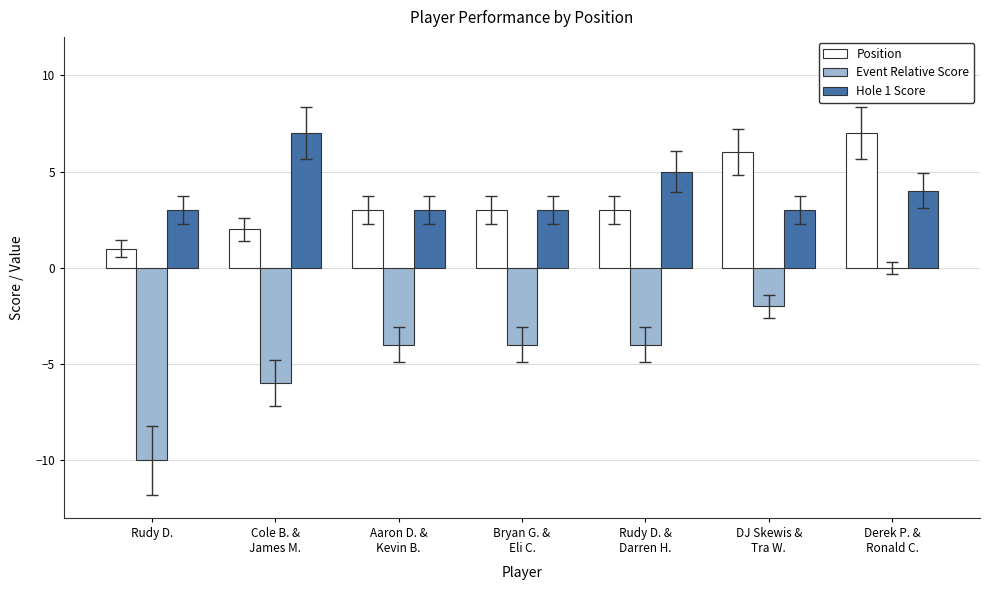

Count the number of categories in the chart.

7